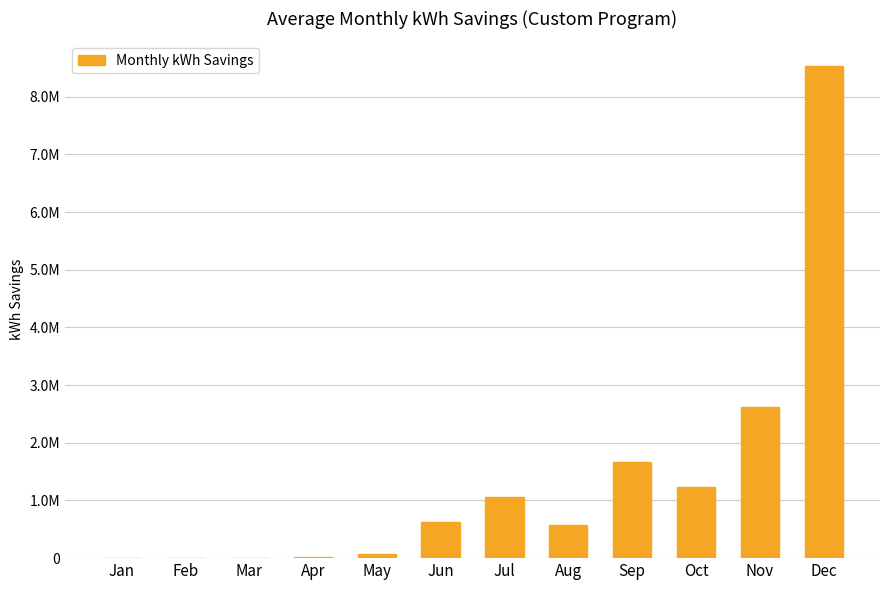

Read the value at Apr.

24860.6